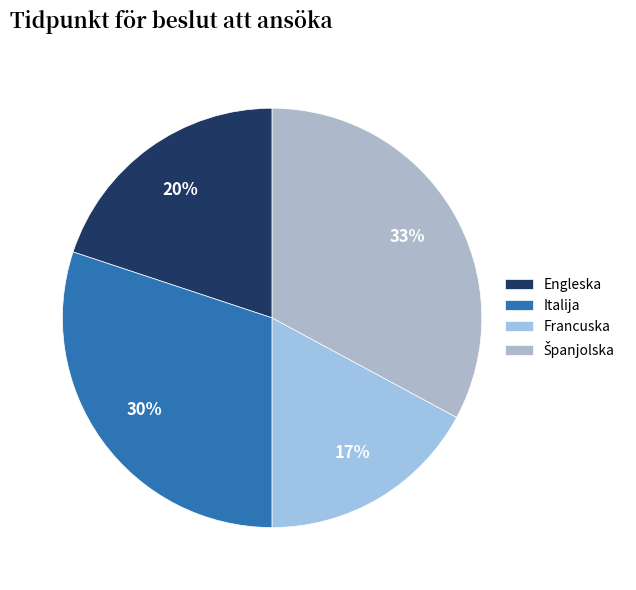

Between Italija and Engleska, which is larger?

Italija